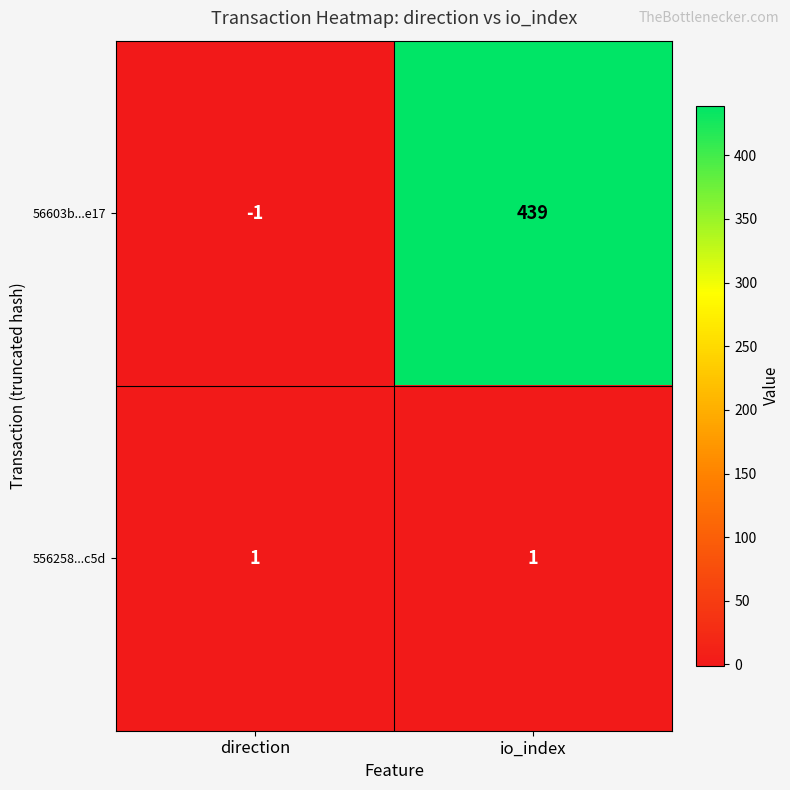

Which label corresponds to the smallest value in the chart?

direction